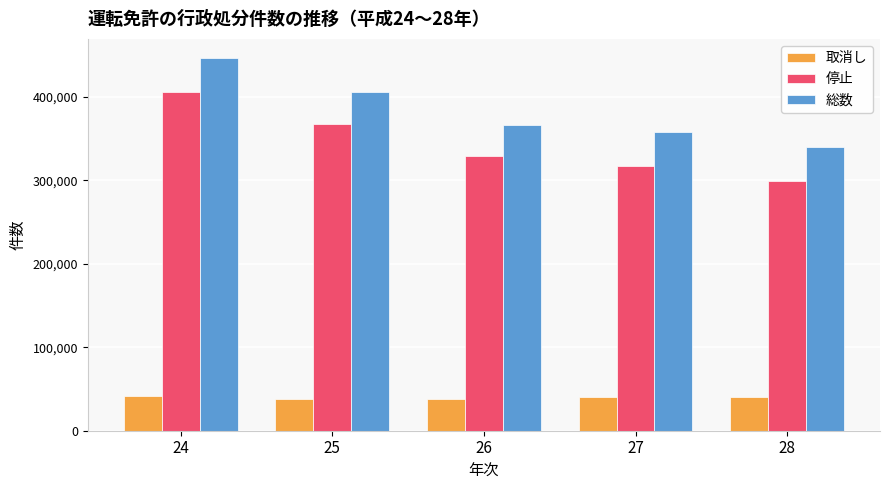

What is the difference between the highest and lowest values at 27?

316906